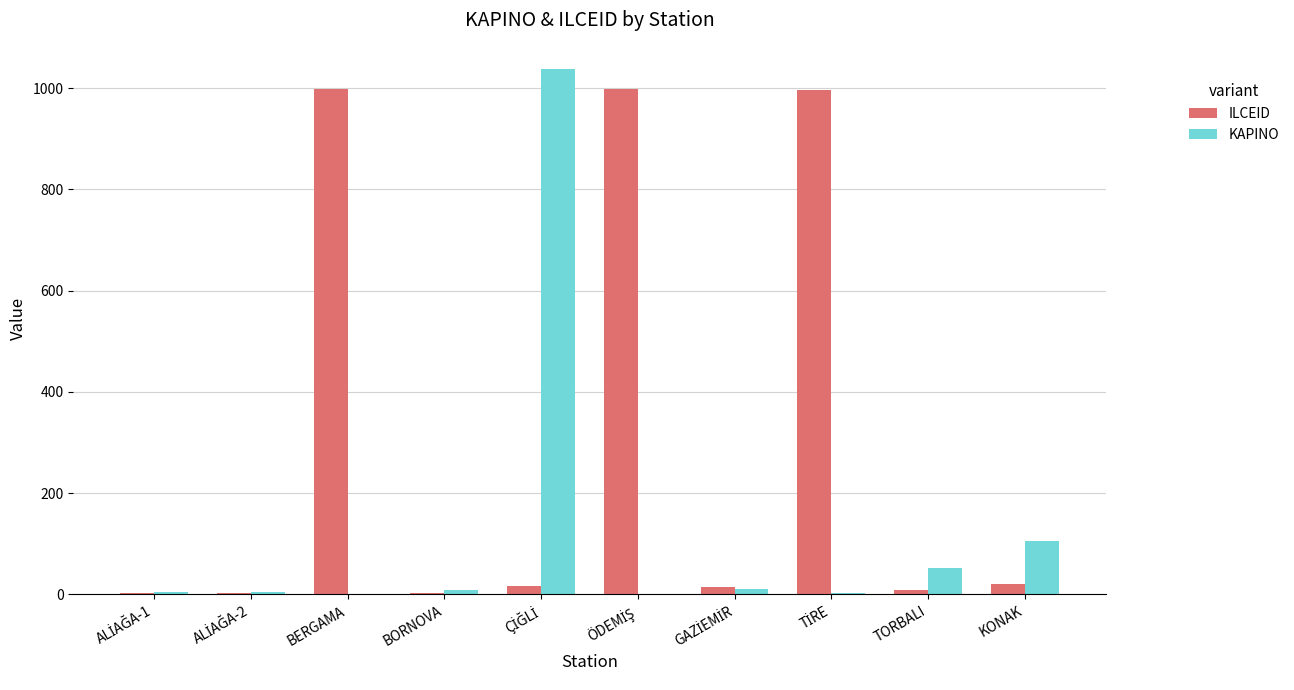

Which series has the largest total across all categories?

ILCEID